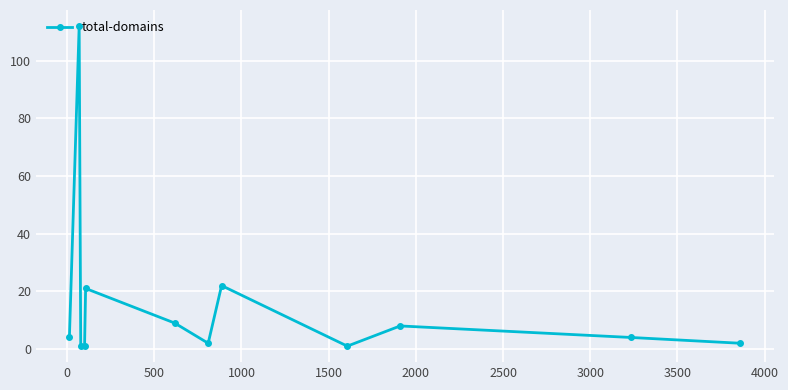

Is this an area chart (filled region under the line)?

No